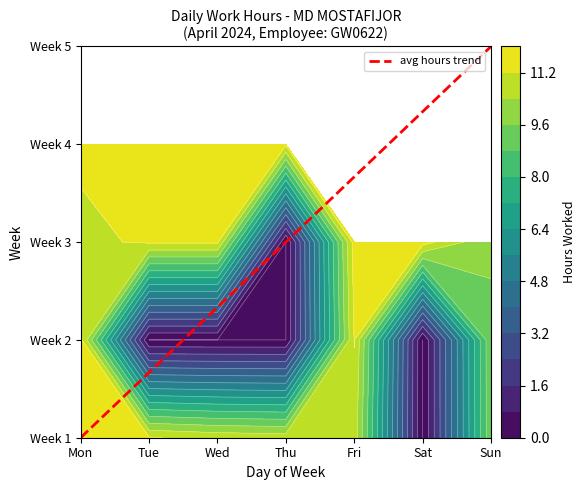

The value at Sun is 7. True or false?

False